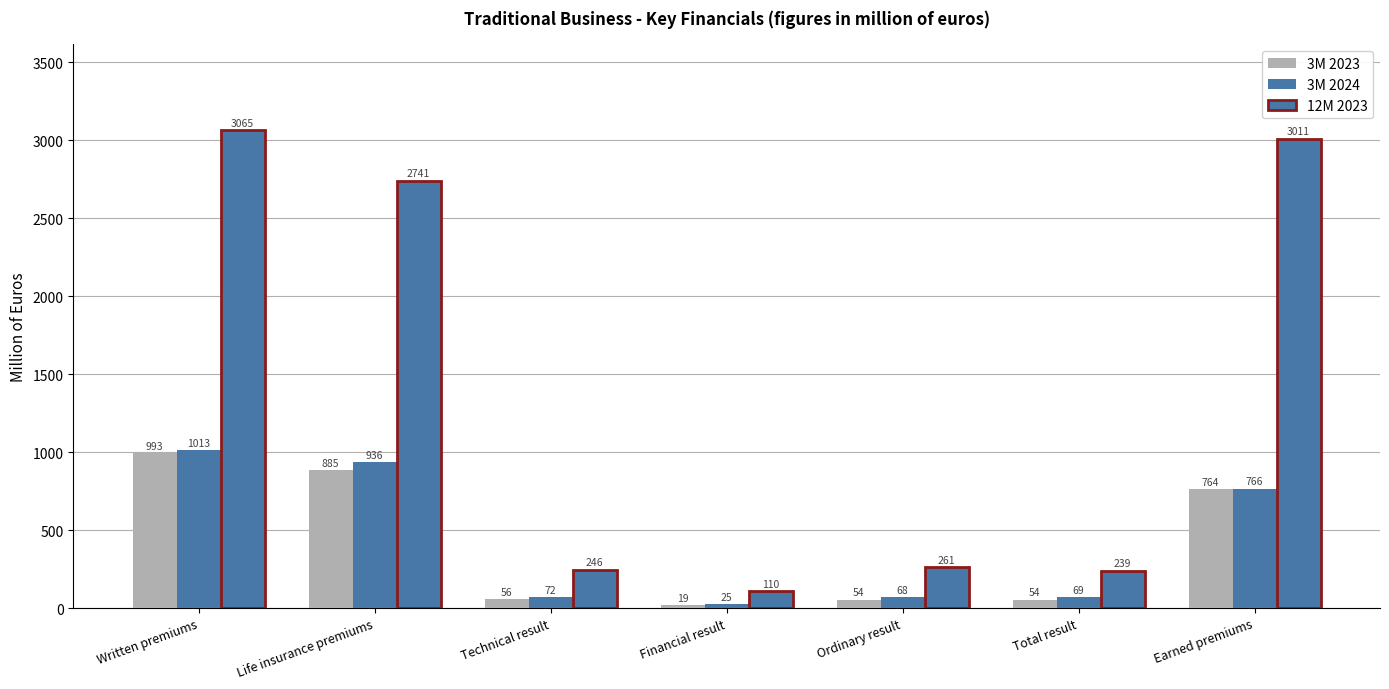

Which has a higher value, Ordinary result or Written premiums?

Written premiums